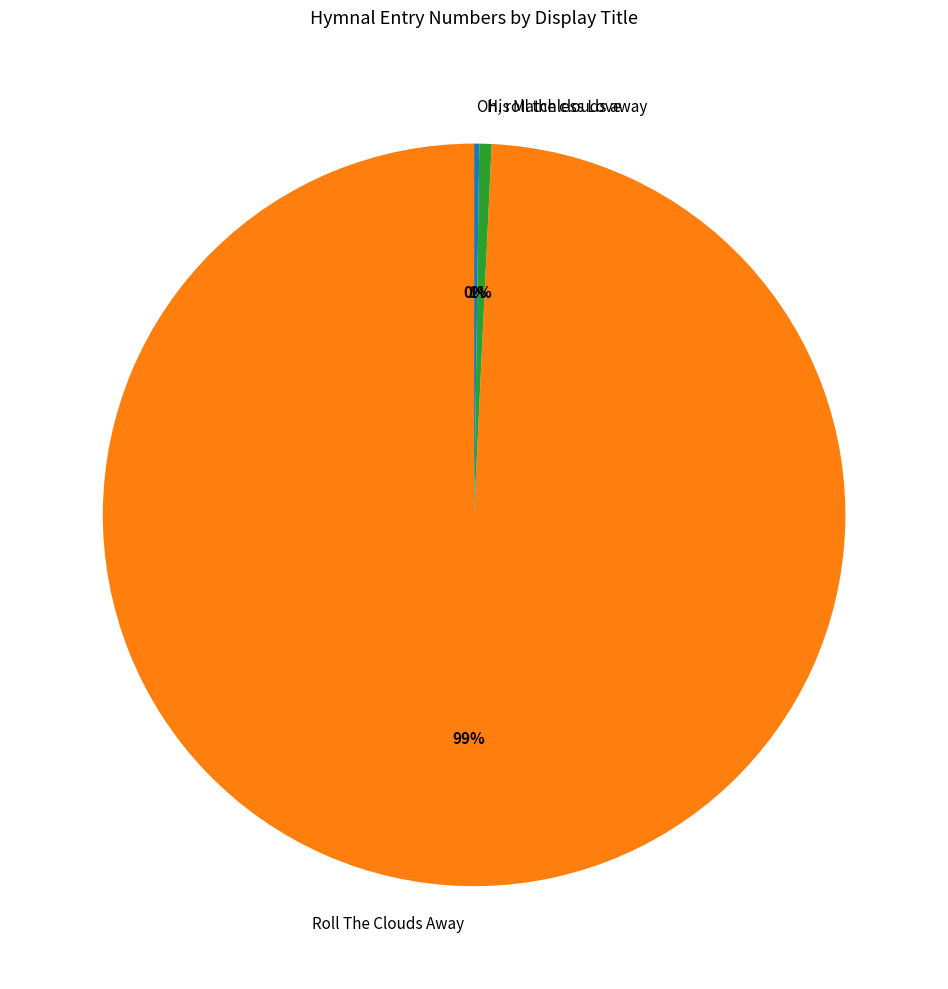

To the nearest percent, what is the difference between the largest and smallest slice percentages?

99%